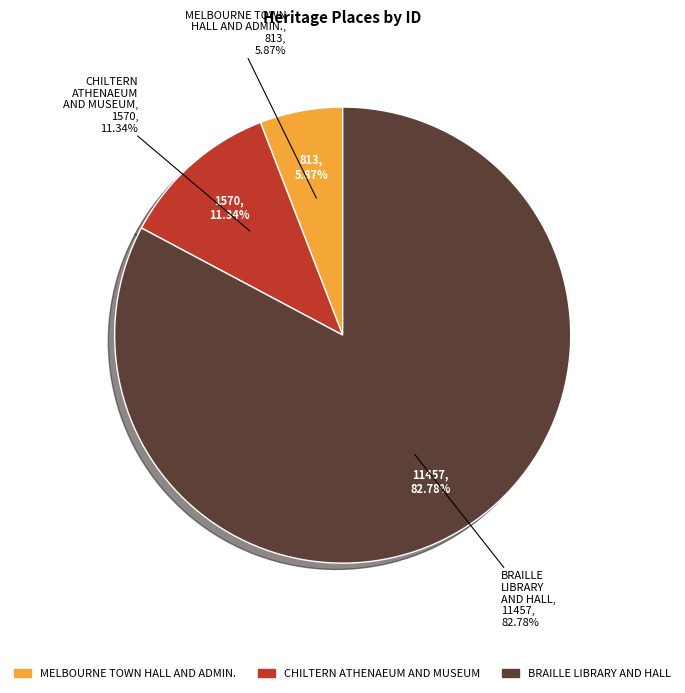

True or false: CHILTERN ATHENAEUM AND MUSEUM accounts for 11% of the total.

True